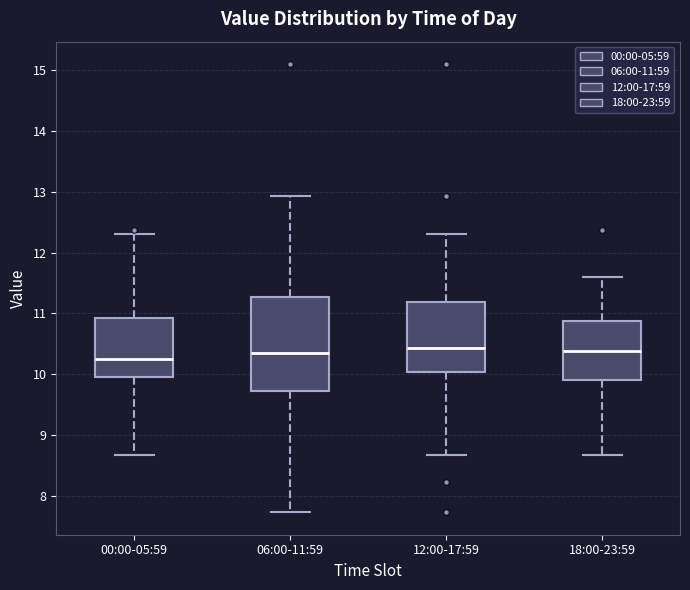

Comparing the boxes themselves (not the whiskers), which one is the tallest?

06:00-11:59